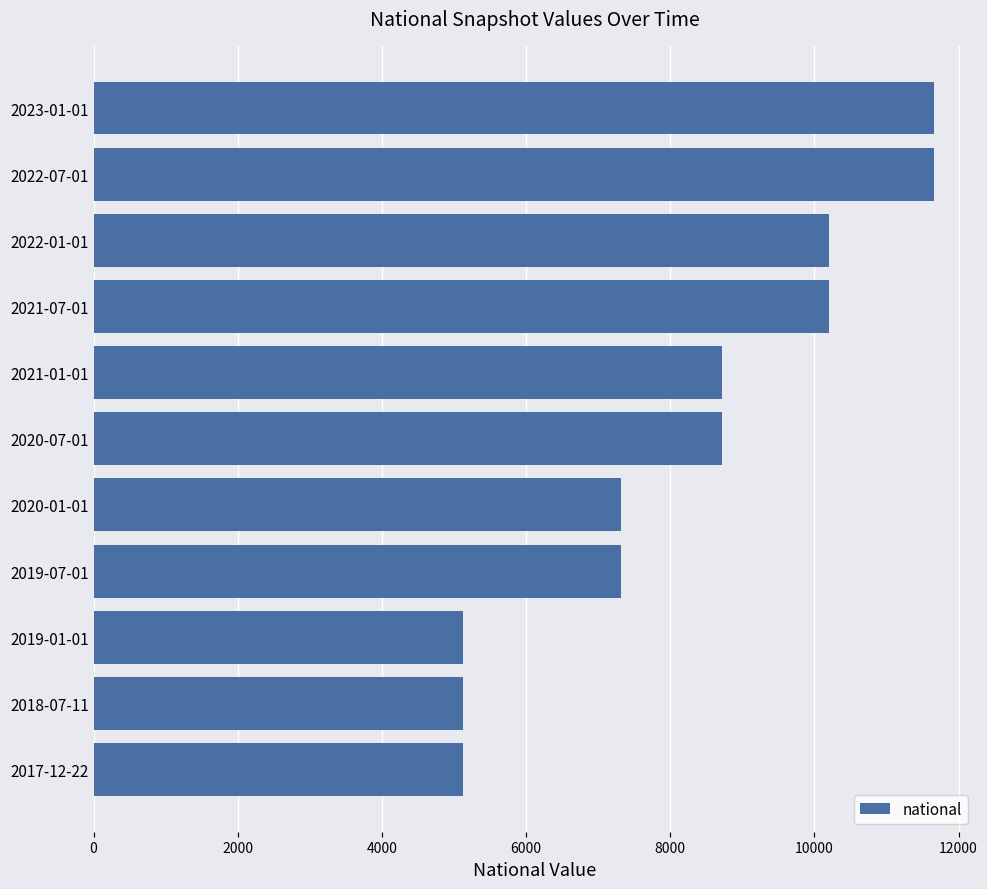

Approximately how many times larger is the value at 2022-07-01 compared to 2019-07-01?

1.6